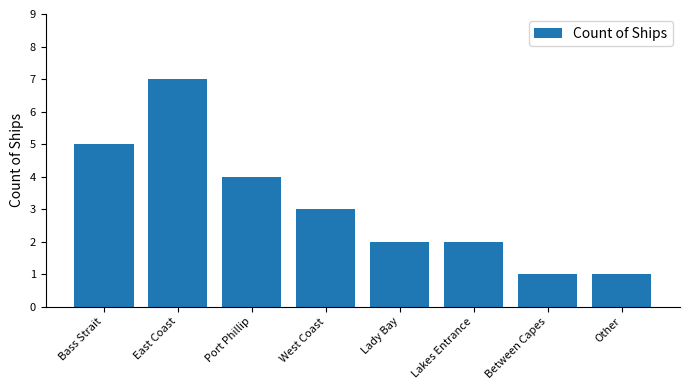

Which label corresponds to the largest value in the chart?

East Coast